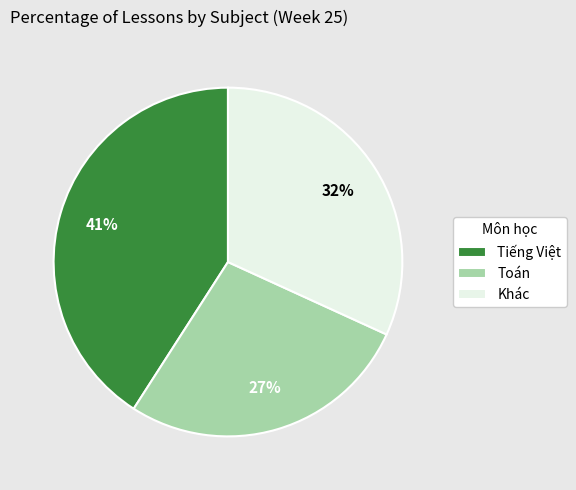

Does Tiếng Việt represent more than half of the total?

No